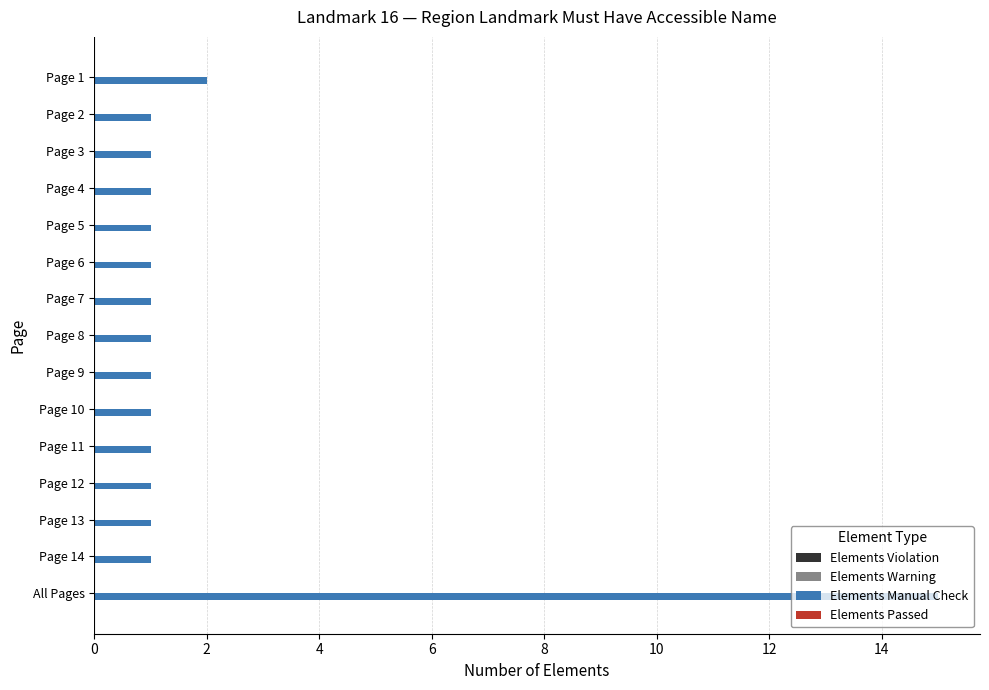

Which has a higher value, Page 9 or All Pages?

All Pages